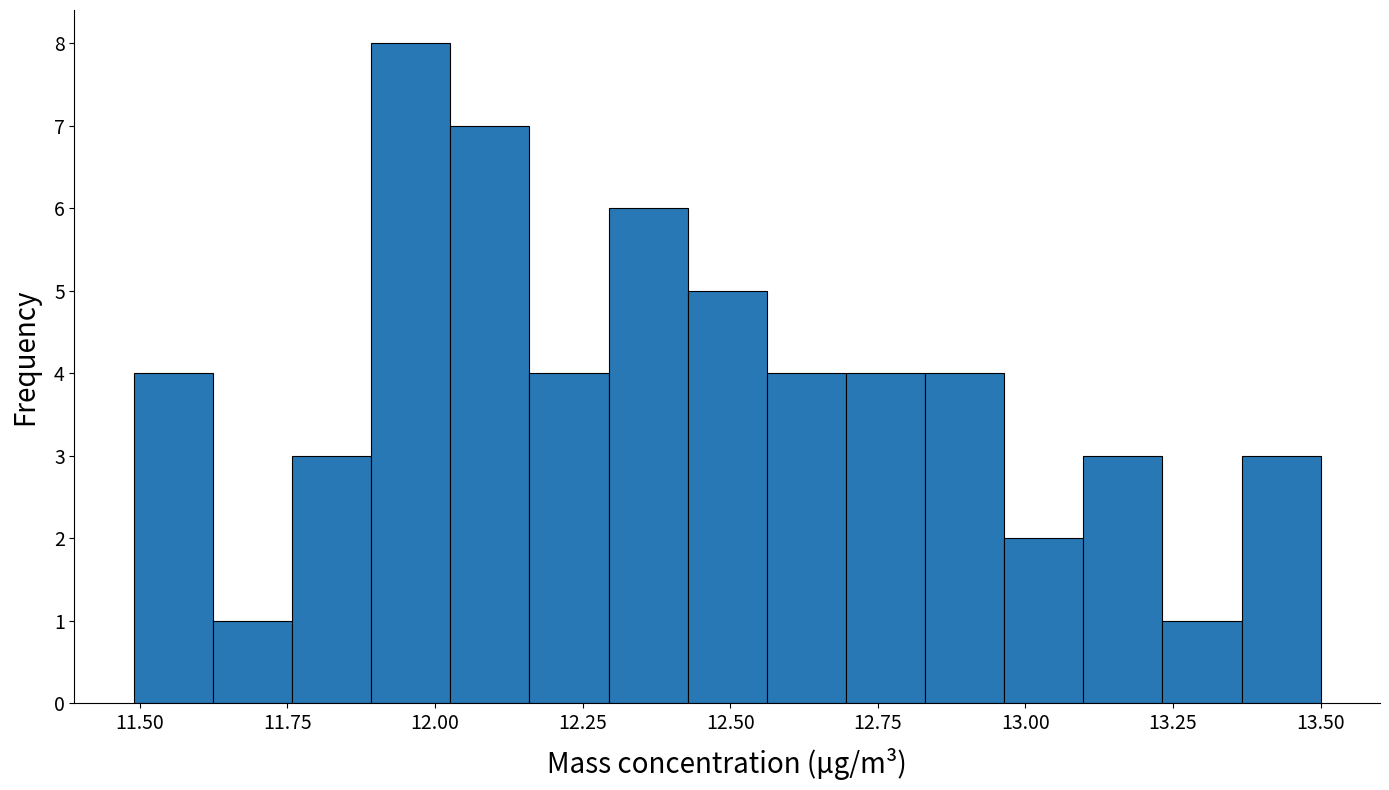

Read against the x-axis, roughly where is the centre of the tallest bar?

11.95